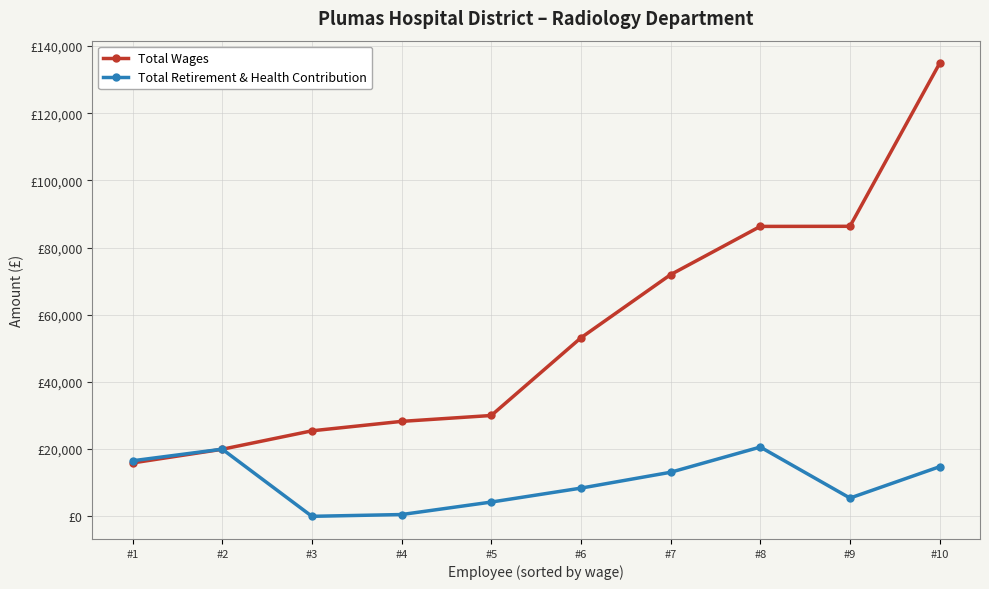

Which series changed the most between #1 and #6?

Total Wages